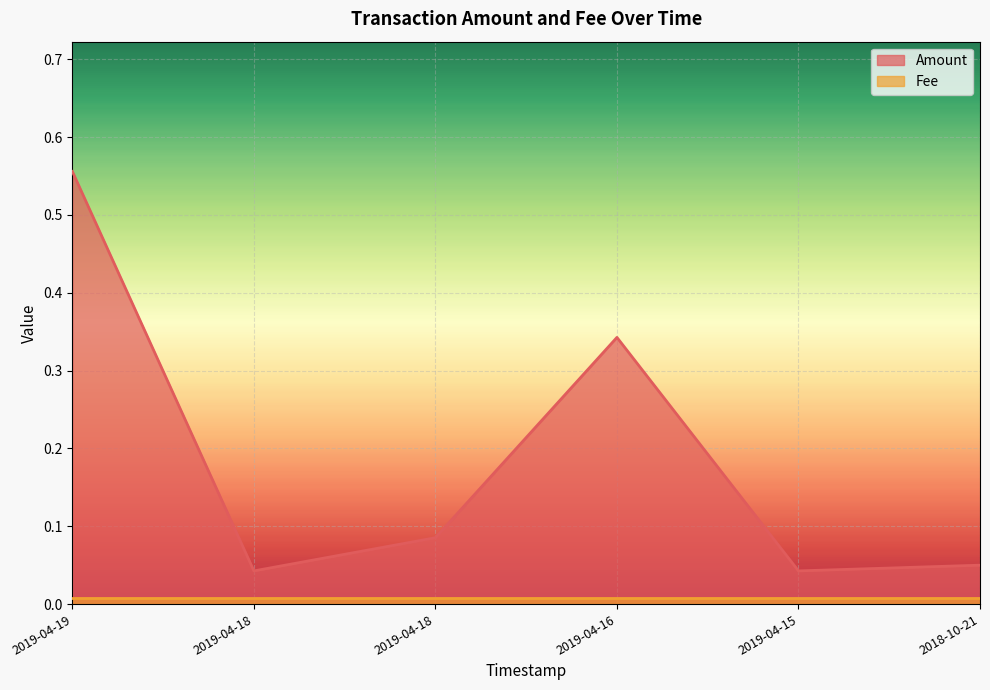

What are all the series names shown in the legend?

Amount, Fee